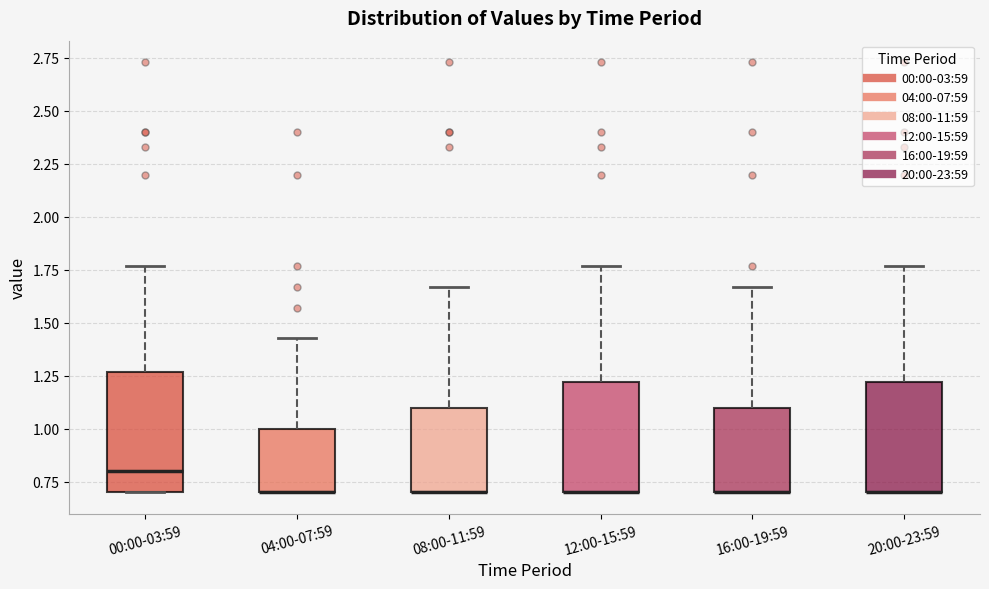

Which box is the tallest, from its lower edge to its upper edge?

00:00-03:59